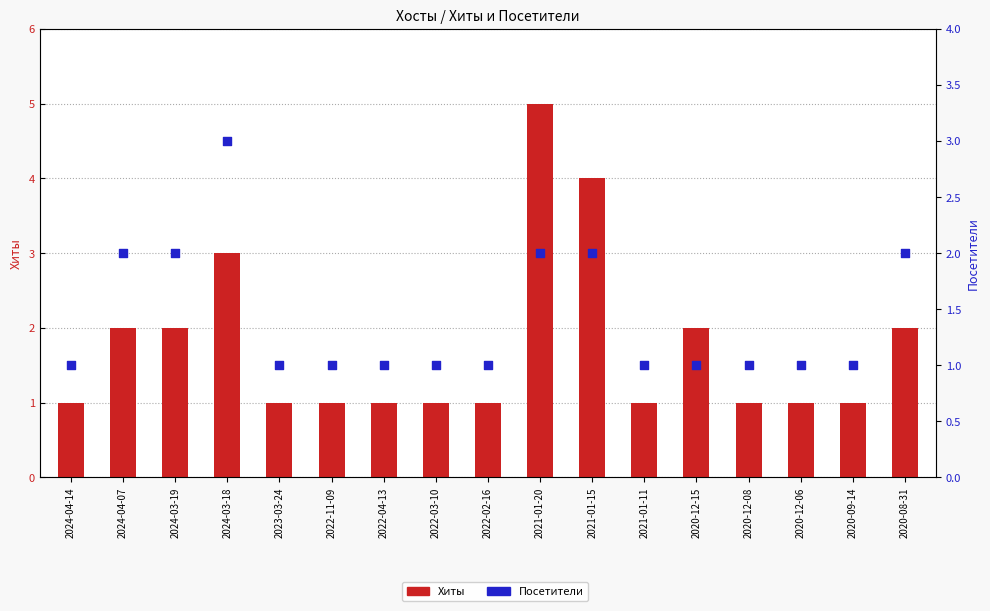

What is the total value across all series at 2020-08-31?

4